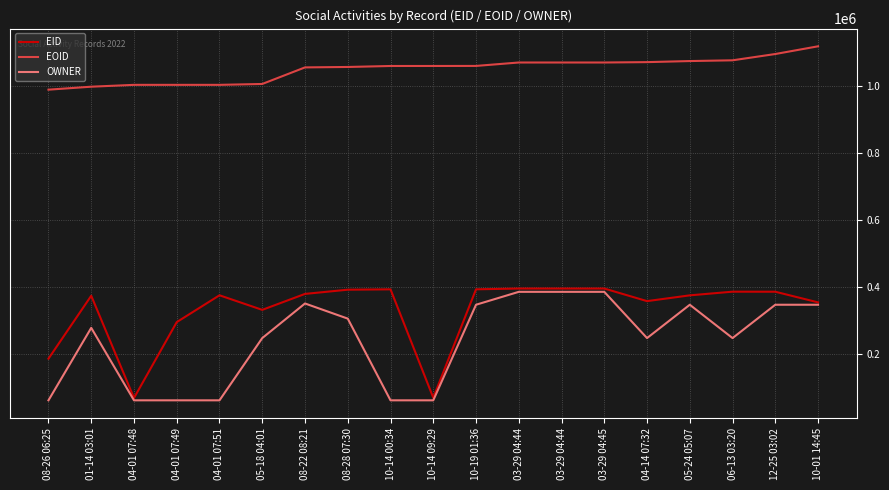

How many interior local valleys does the EID series have?

4